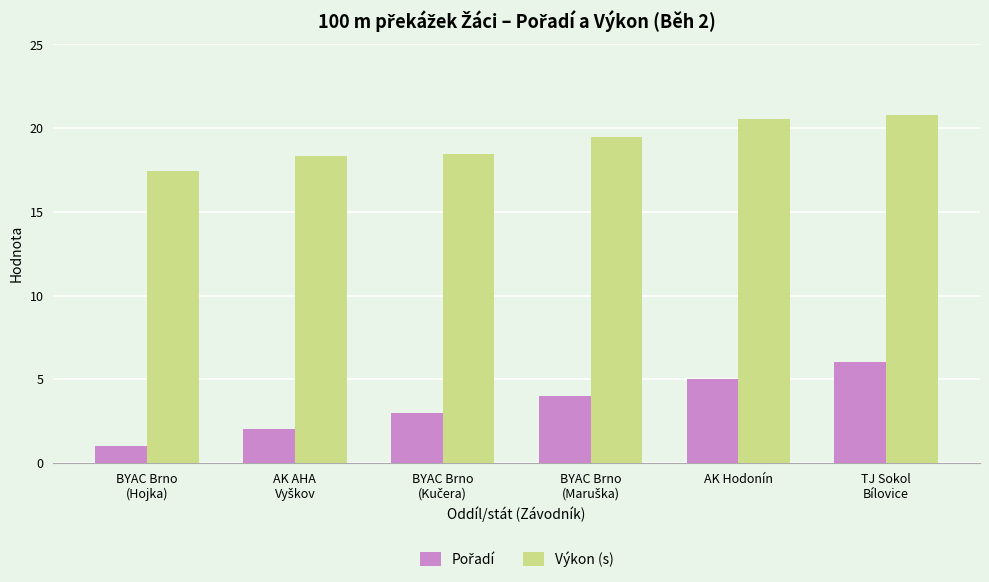

Count the Výkon (s) values in the range 18 to 20.

3